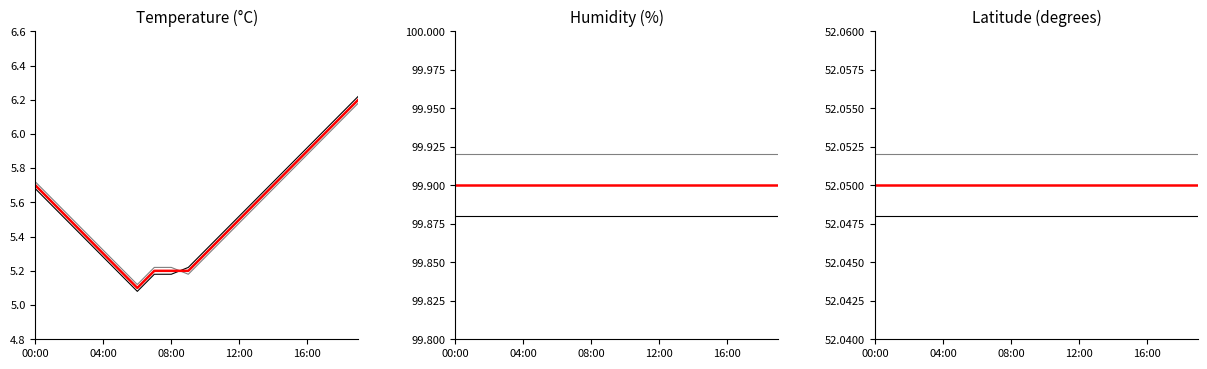

True or false: temperature_v2 has more than 1 interior local peaks.

False